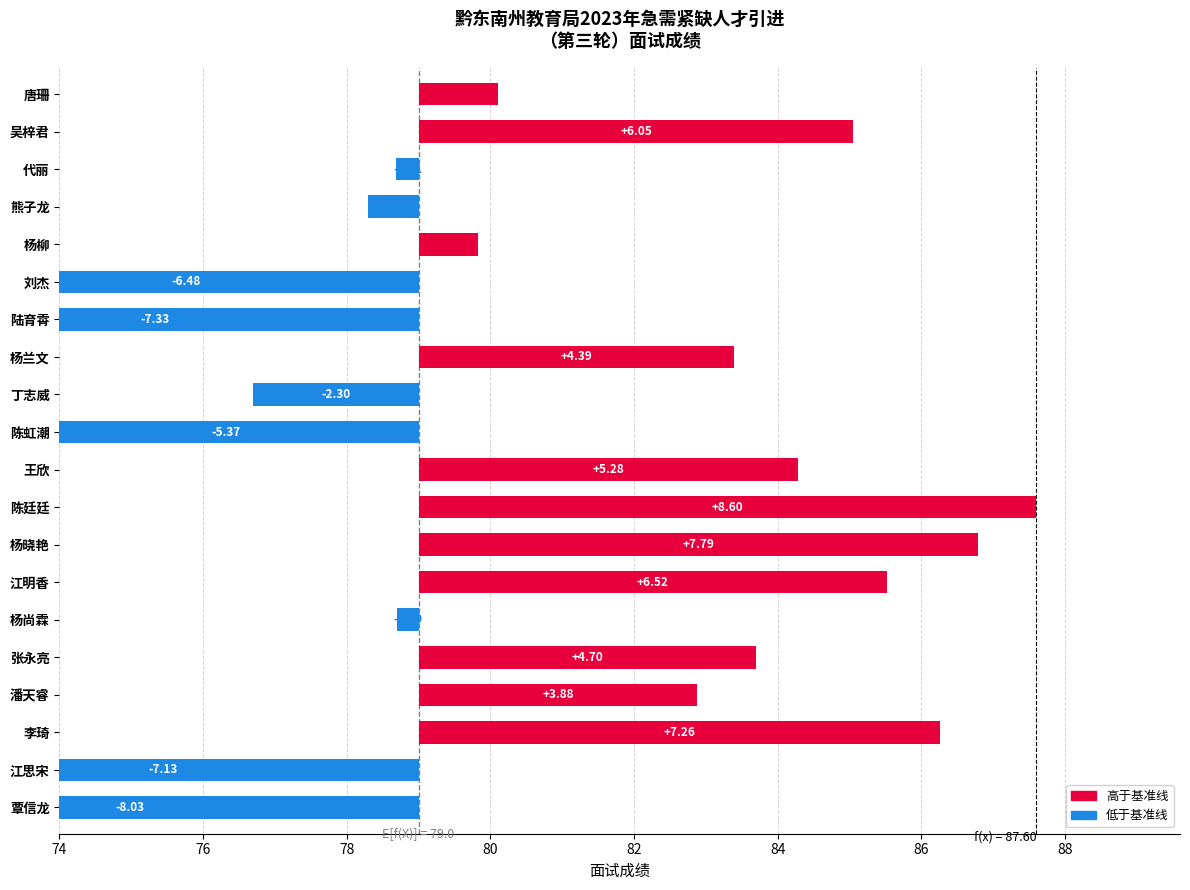

What is the average value?

0.9